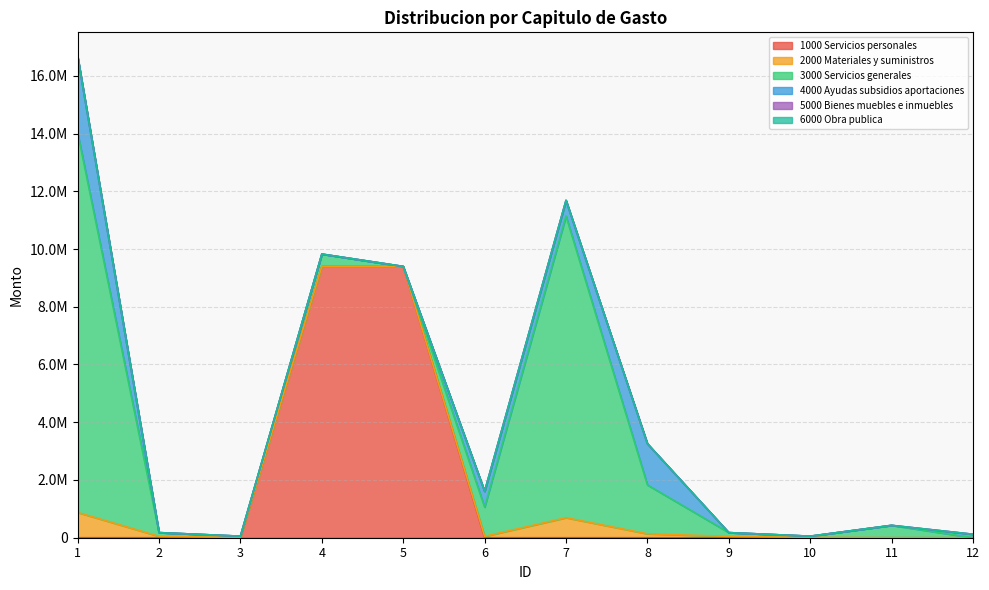

How many distinct data groups are displayed?

6